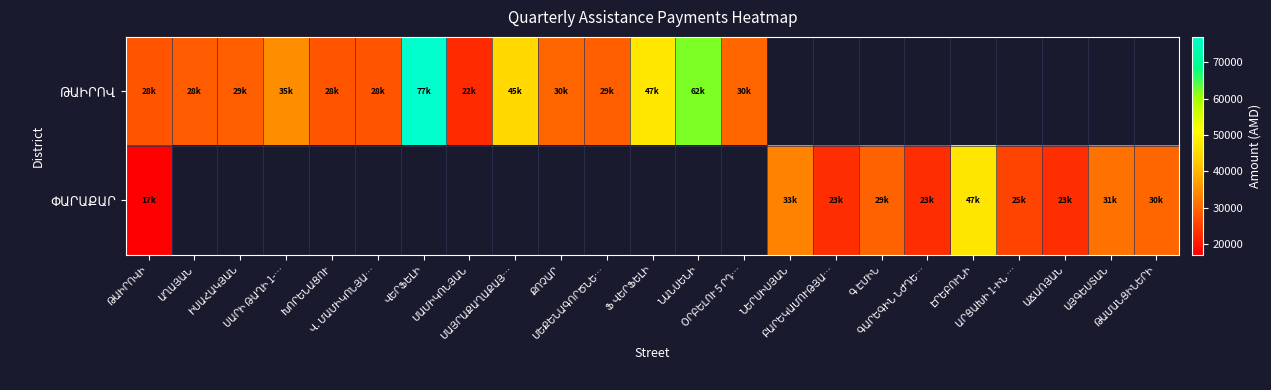

What is the lowest value of the ՓԱՐԱՔԱՐ series?

17000.0